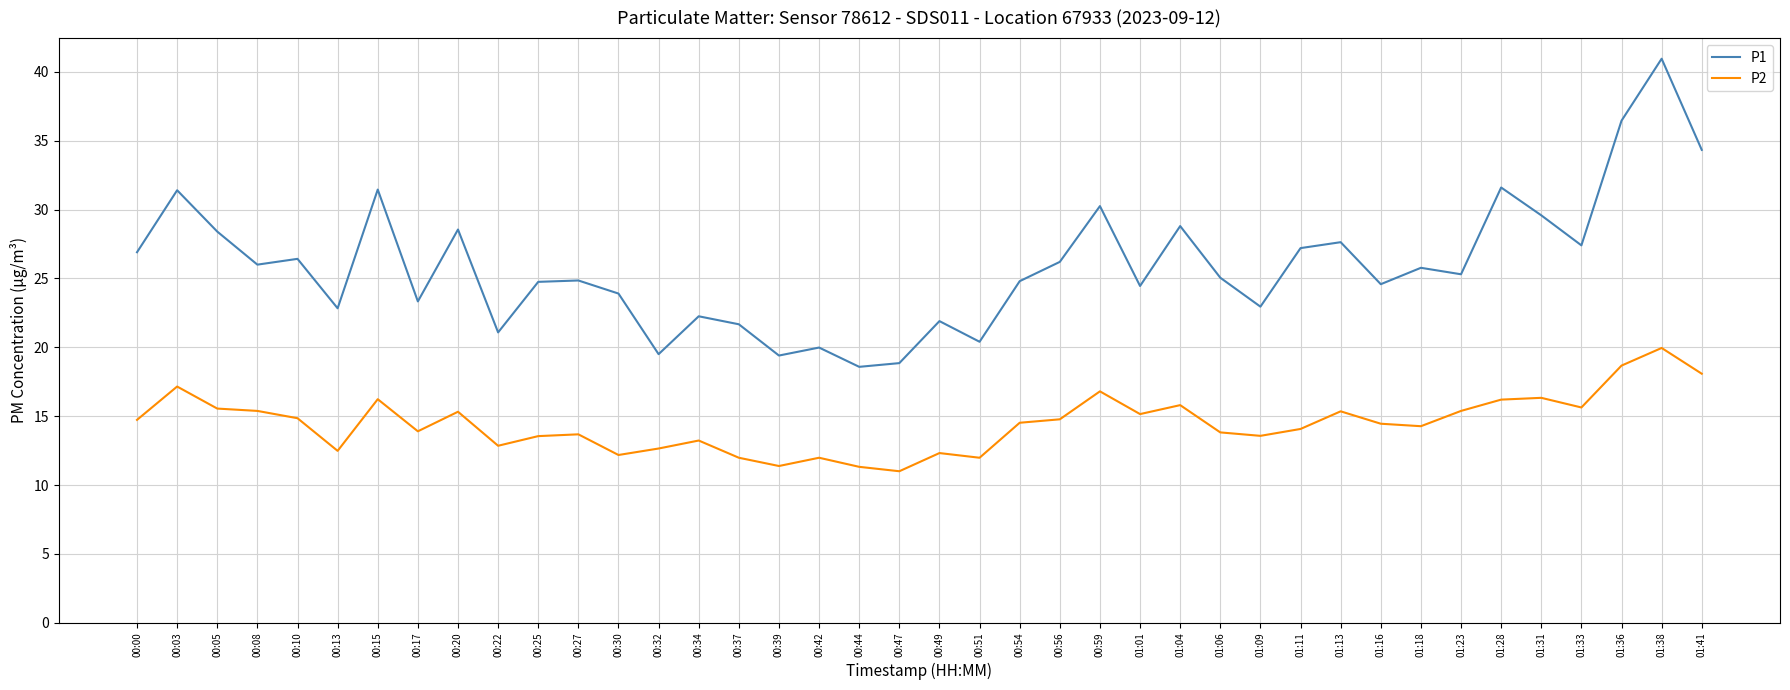

The P2 series shows 16.3 at 01:31. True or false?

True